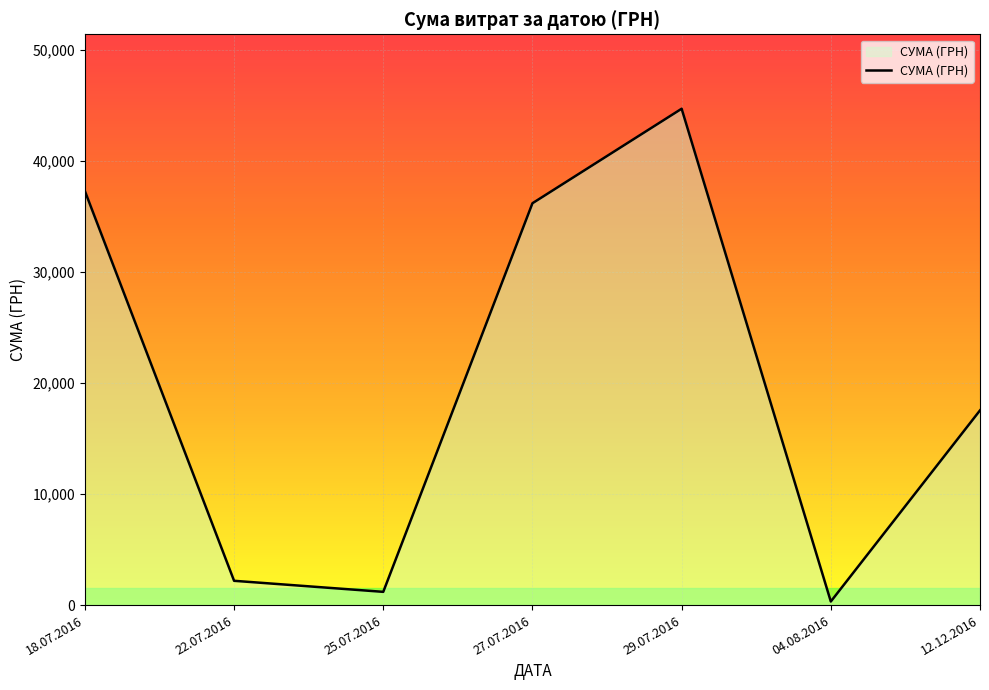

What is the minimum value shown in the chart?

321.5